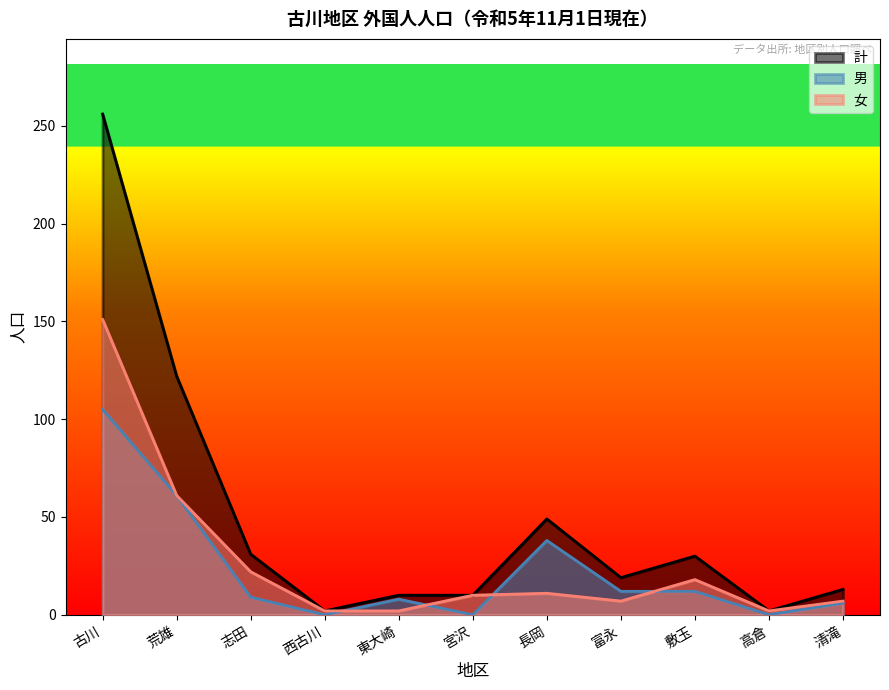

What are all the series names shown in the legend?

計, 男, 女